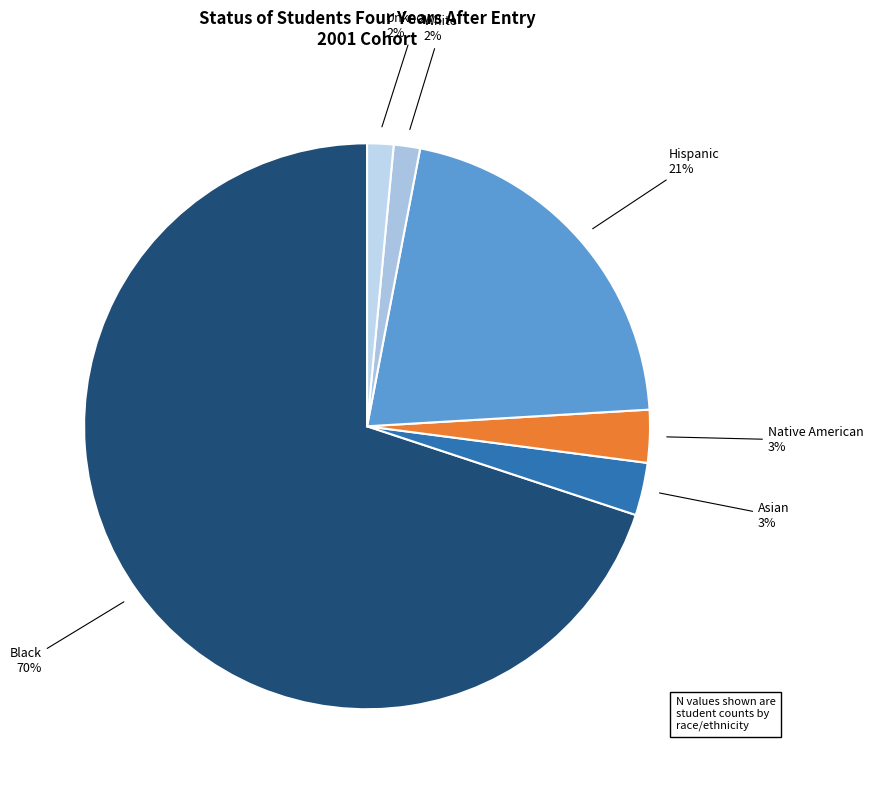

Is it true that Native American is 3% of the pie?

True